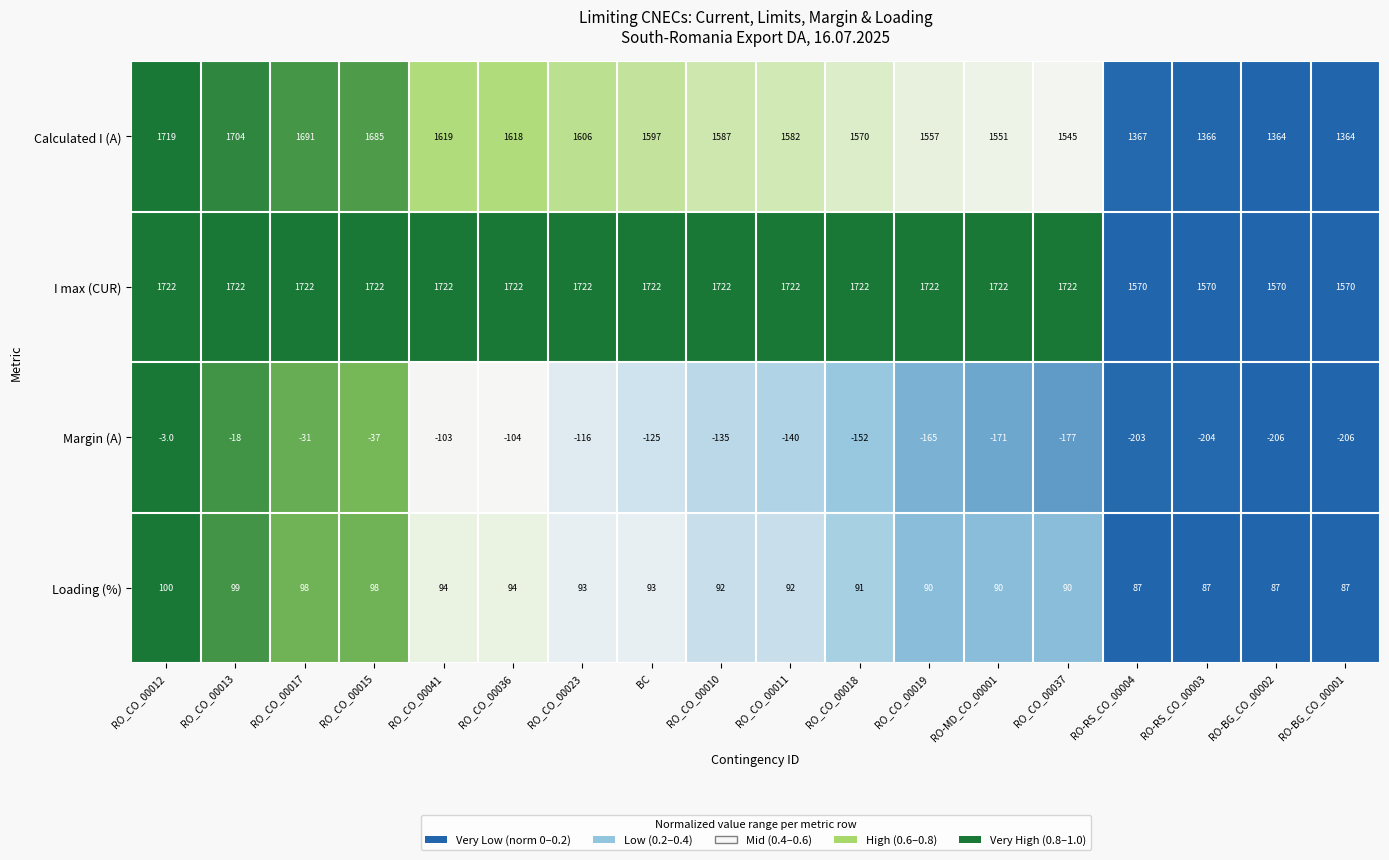

Where does the Loading (%) series first go above 92?

RO_CO_00012